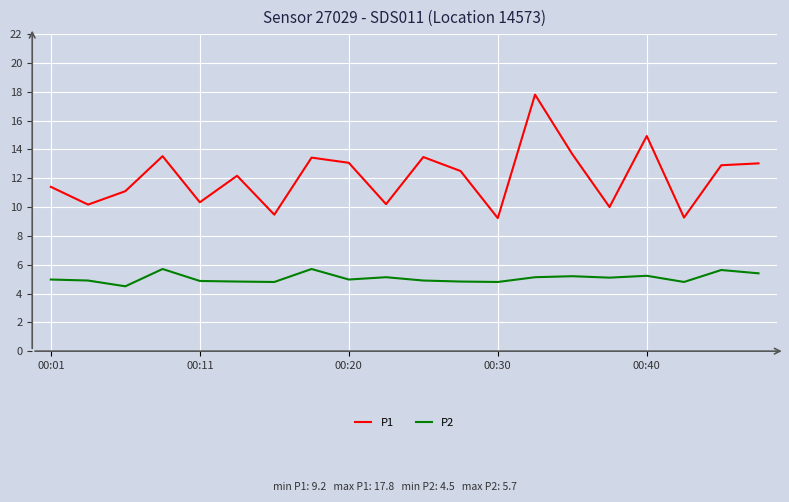

True or false: P2 and P1 intersect in this chart.

False